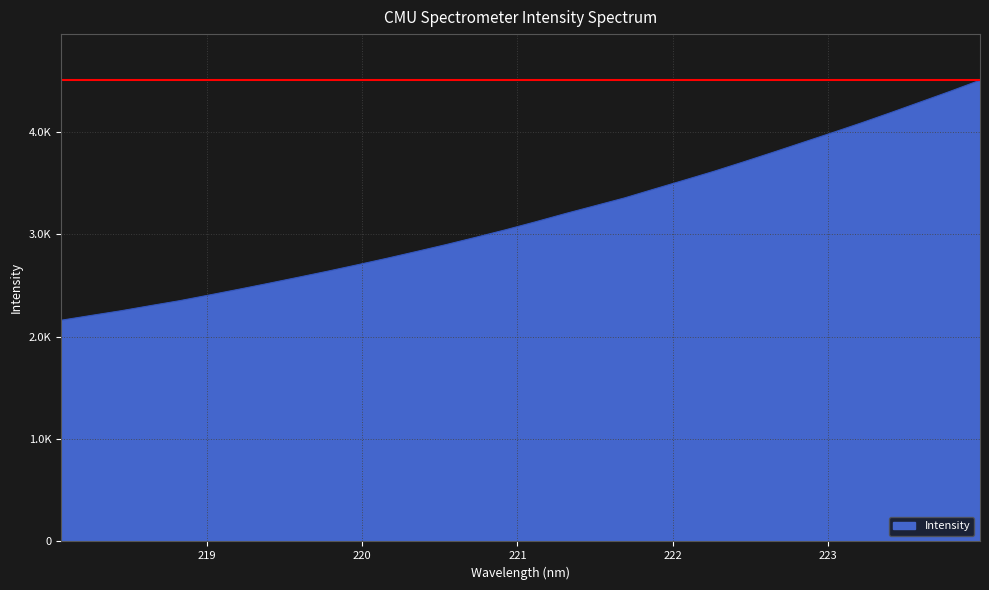

Does the chart have visible grid lines?

Yes